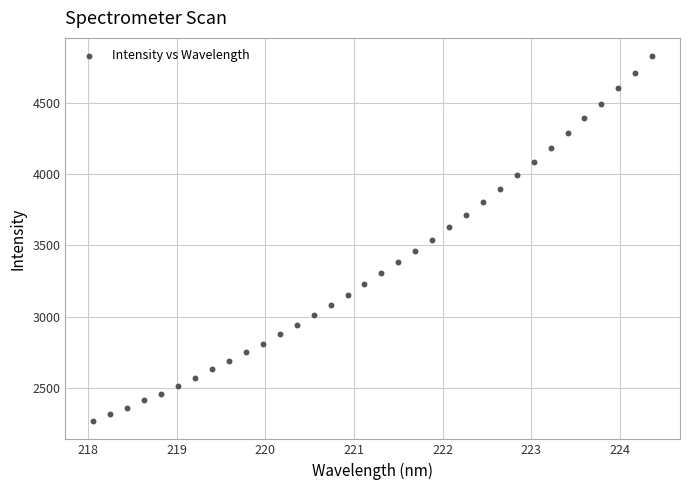

What is the range of X values (max minus min)?

6.3